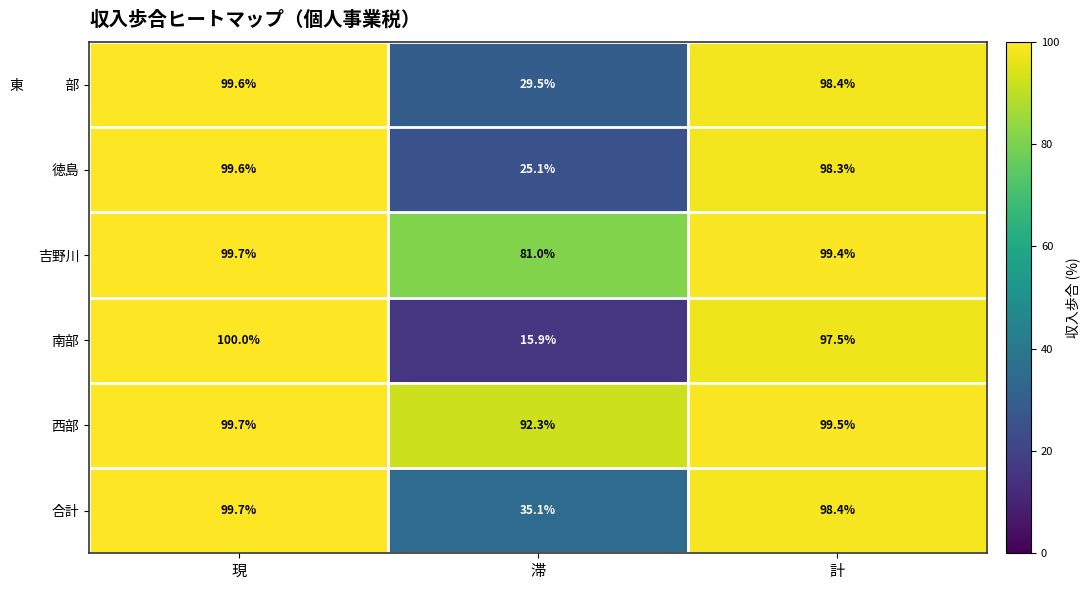

What is the total value across all series at 計?

591.5